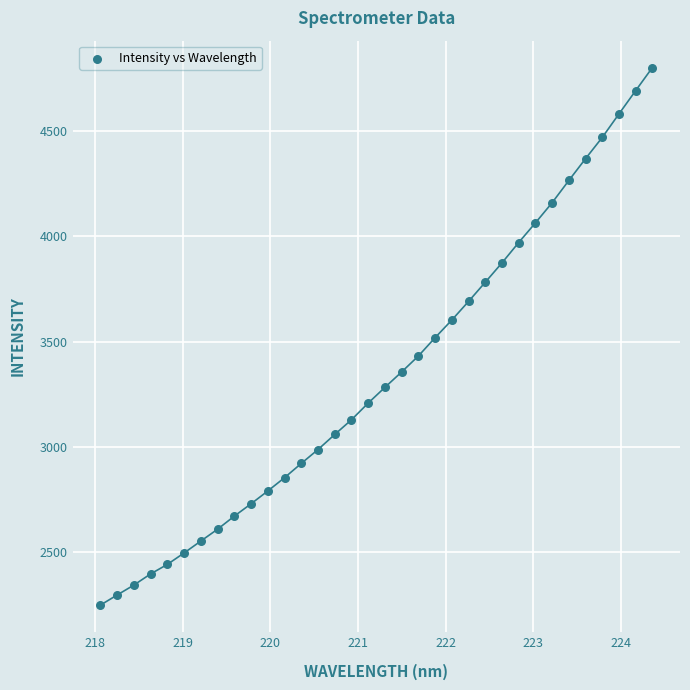

What is the range of X values (max minus min)?

6.3